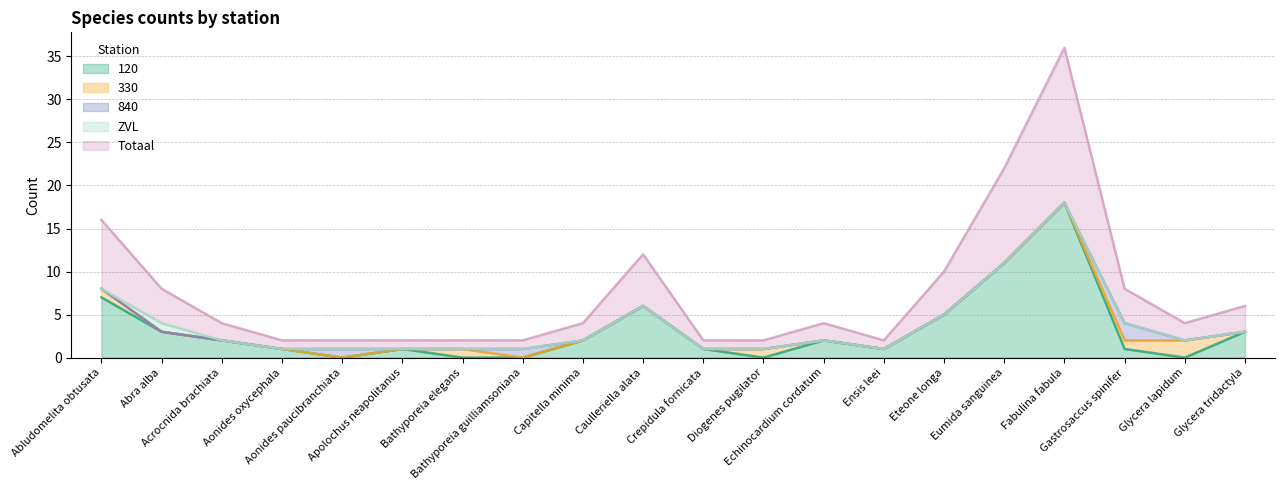

At how many categories does at least one series exceed 7?

3